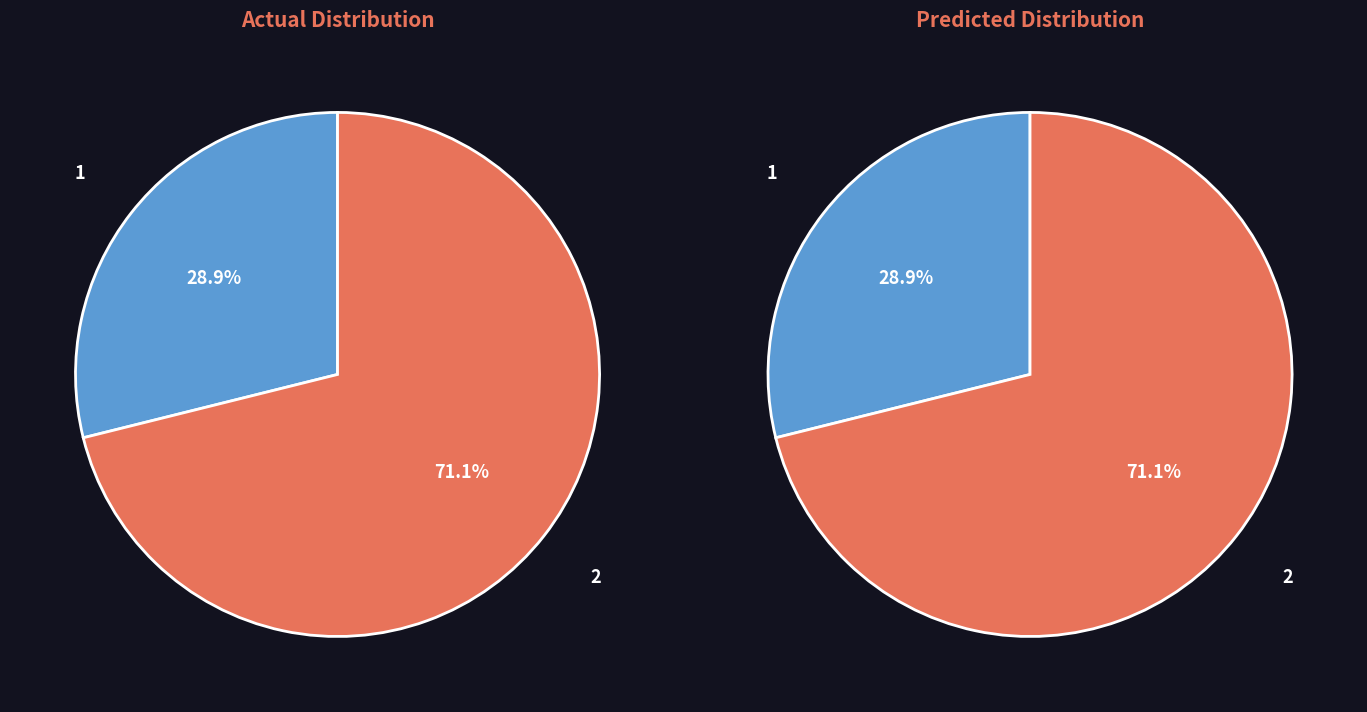

To the nearest percent, what percentage of the pie is 2?

71%